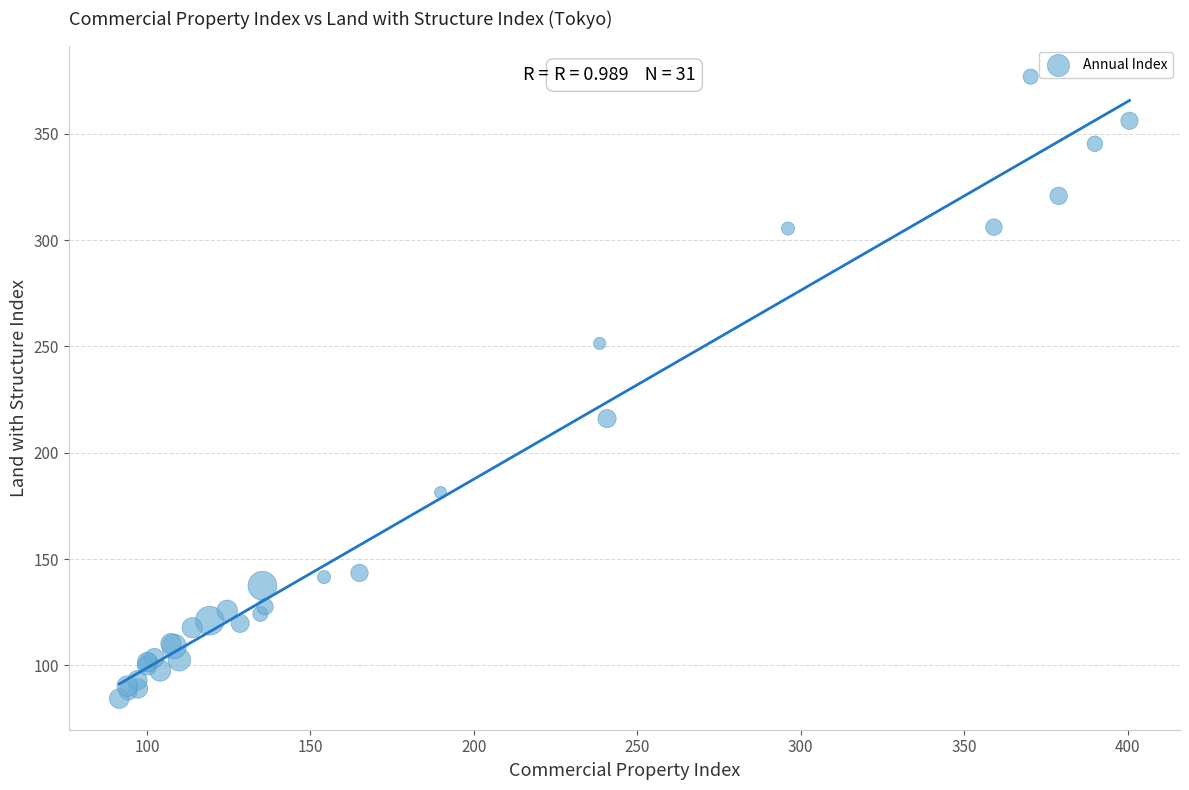

What Y value in the scatter plot is closest to 230?

216.1